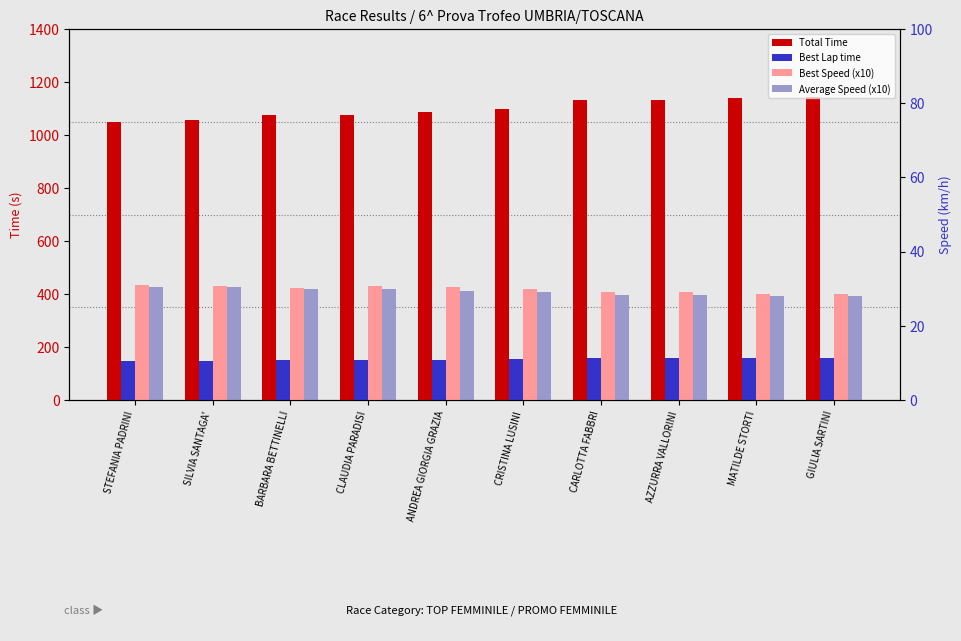

Are the bars grouped side by side (vs. stacked)?

Yes